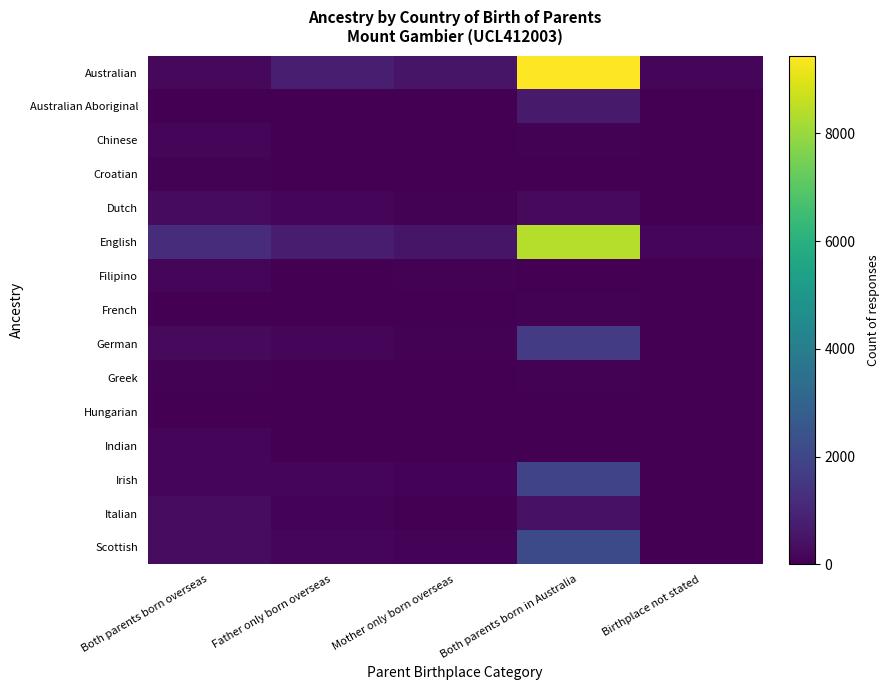

Which label corresponds to the largest value in the chart?

Both parents born in Australia